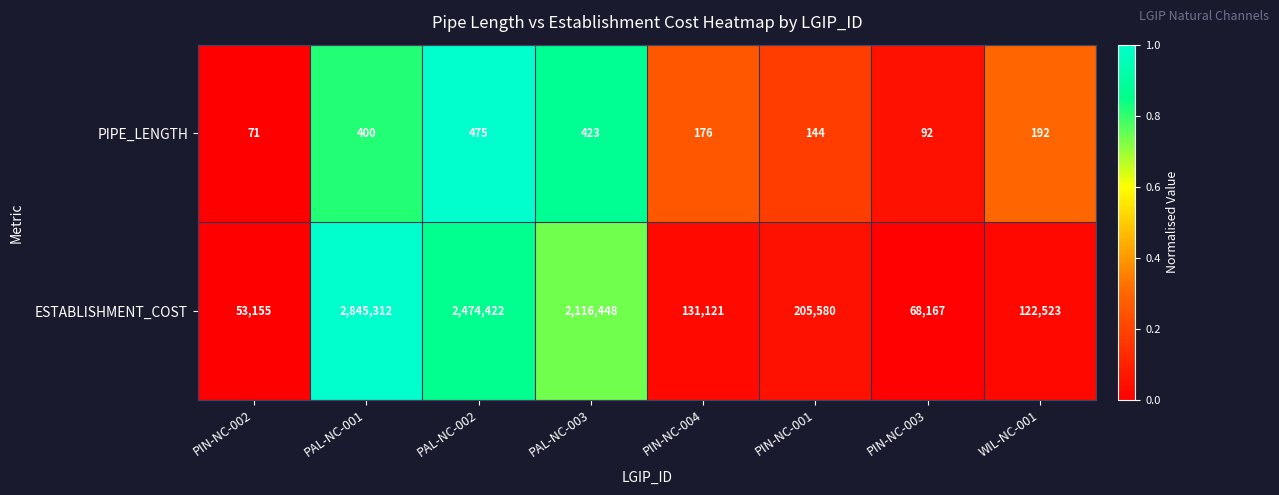

Which series has the largest total across all categories?

ESTABLISHMENT_COST